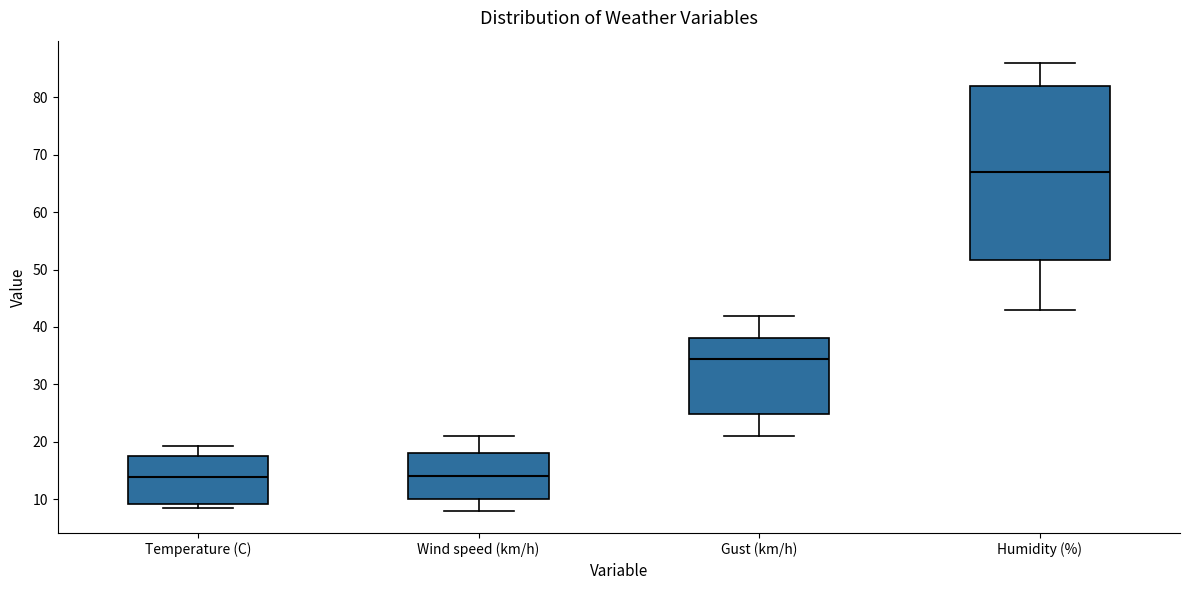

Reading left to right, read every box against the y-axis: the position of its median line, the range the box covers, and the ends of its whiskers. The values are not printed on the chart, so give them approximately, as read against the axis.

Temperature (C): median 14, box 9 to 17, whiskers 8 to 19
Wind speed (km/h): median 14, box 10 to 18, whiskers 8 to 21
Gust (km/h): median 35, box 25 to 38, whiskers 21 to 42
Humidity (%): median 67, box 52 to 82, whiskers 43 to 86